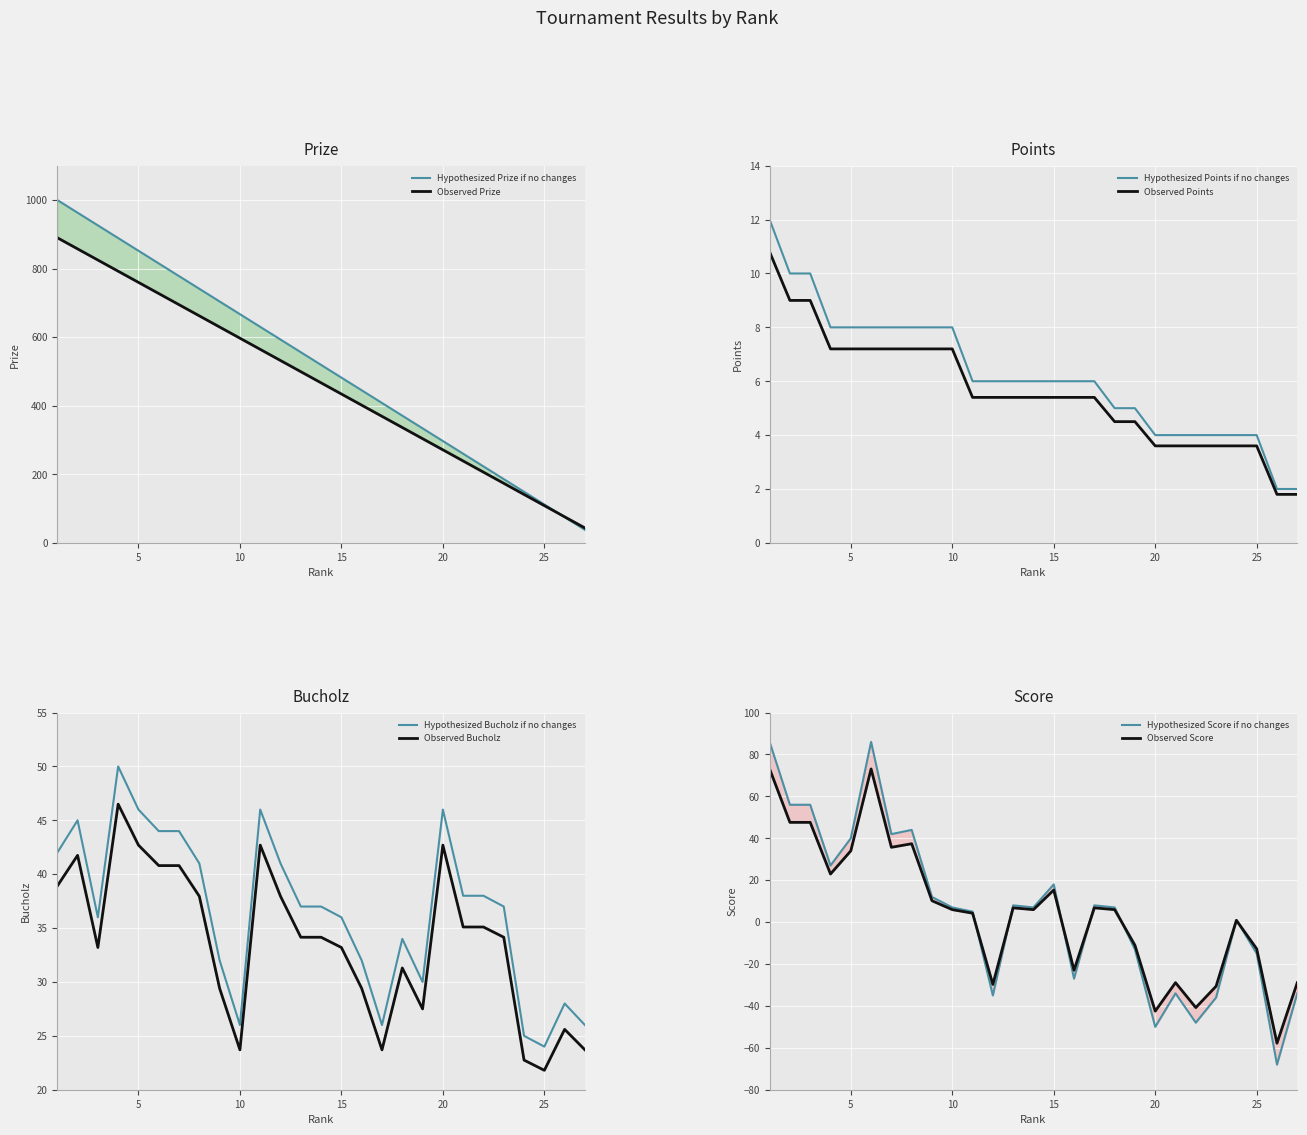

Which series has the widest spread of values?

Prize